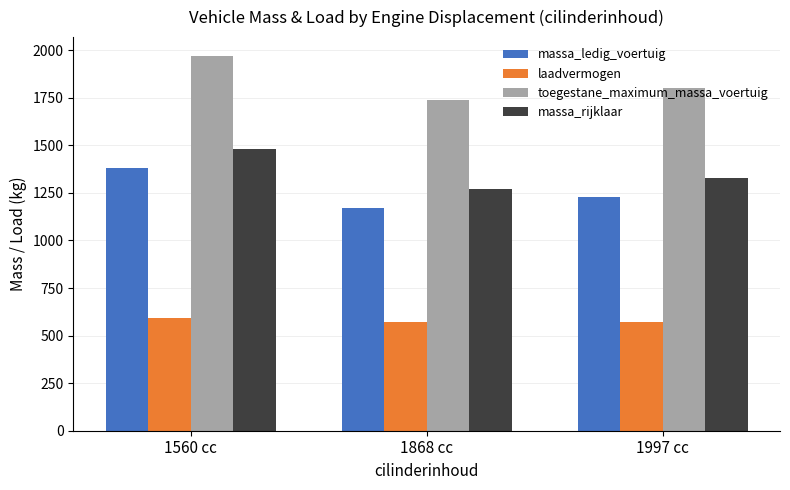

True or false: toegestane_maximum_massa_voertuig has a value of 1055.5 at 1560 cc.

False